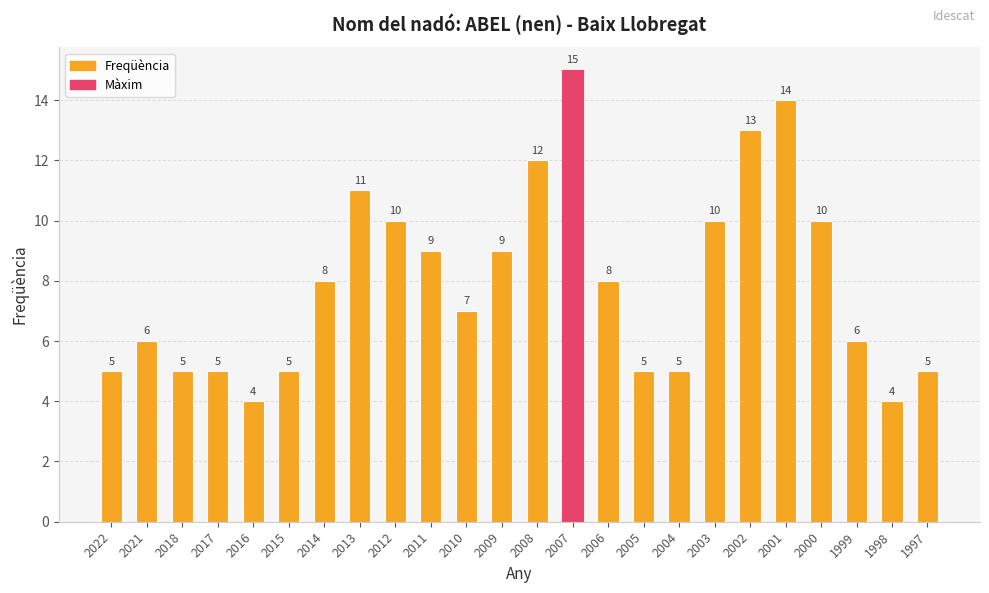

How many categories are shown in the chart?

24